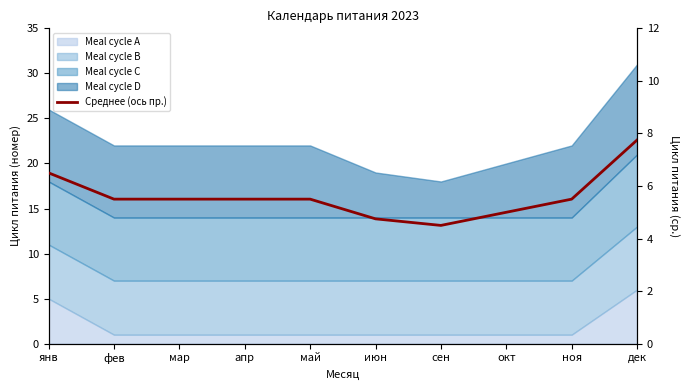

What is the difference between the values at июн and окт?

0.2